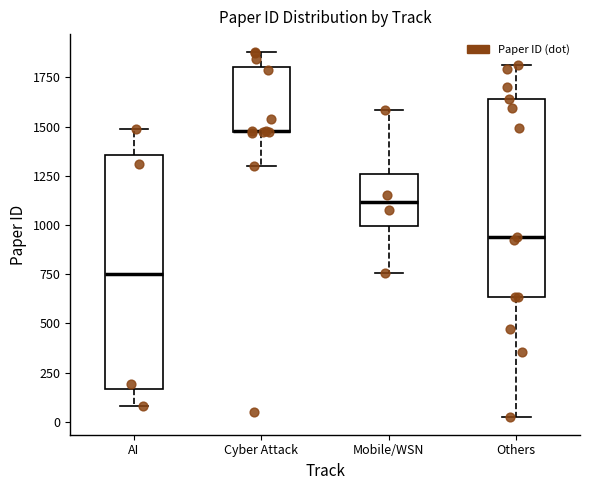

Reading left to right, read every box against the y-axis: the position of its median line, the range the box covers, and the ends of its whiskers. The values are not printed on the chart, so give them approximately, as read against the axis.

AI: median 750, box 150 to 1350, whiskers 100 to 1500
Cyber Attack: median 1500 (drawn on the box's lower edge), box 1450 to 1800, whiskers 1300 to 1900
Mobile/WSN: median 1100, box 1000 to 1250, whiskers 750 to 1600
Others: median 950, box 650 to 1650, whiskers 50 to 1800